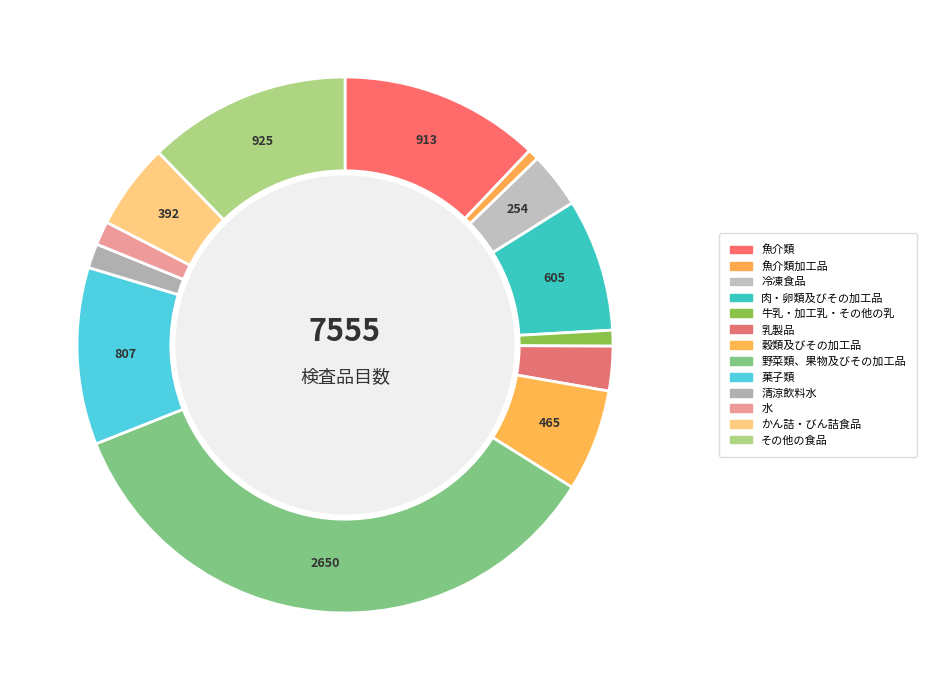

How many slices are in this pie chart?

13